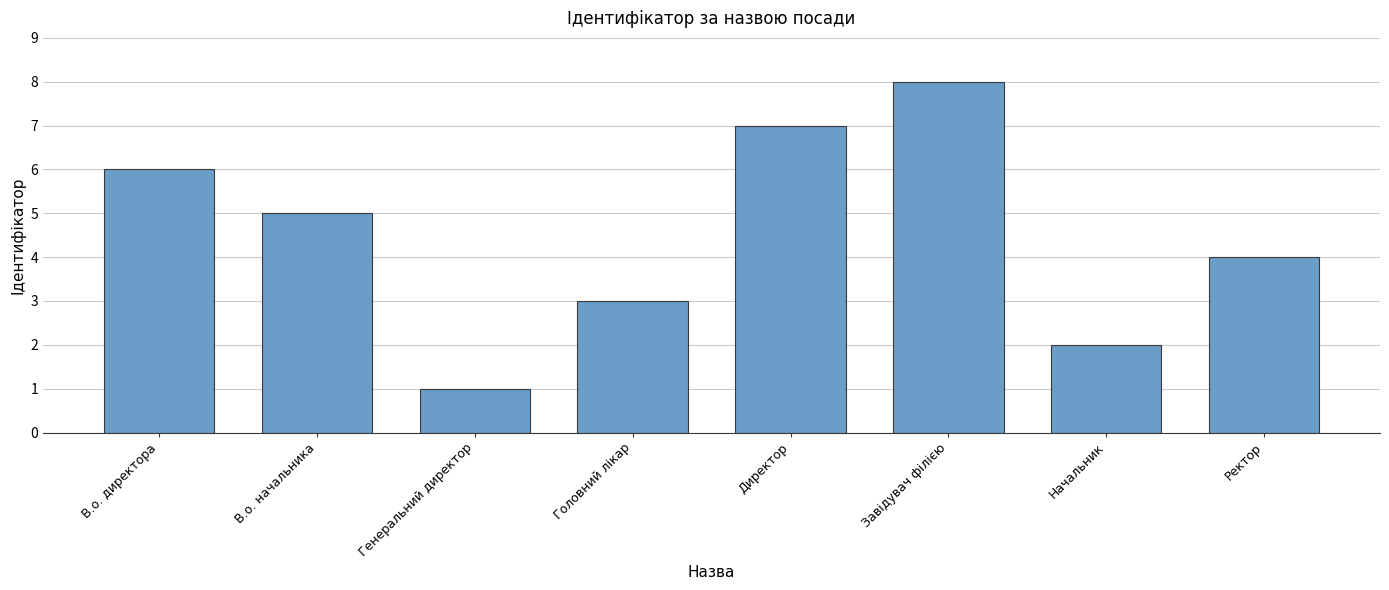

List the labels in order of value, smallest first.

Генеральний директор, Начальник, Головний лікар, Ректор, В.о. начальника, В.о. директора, Директор, Завідувач філією